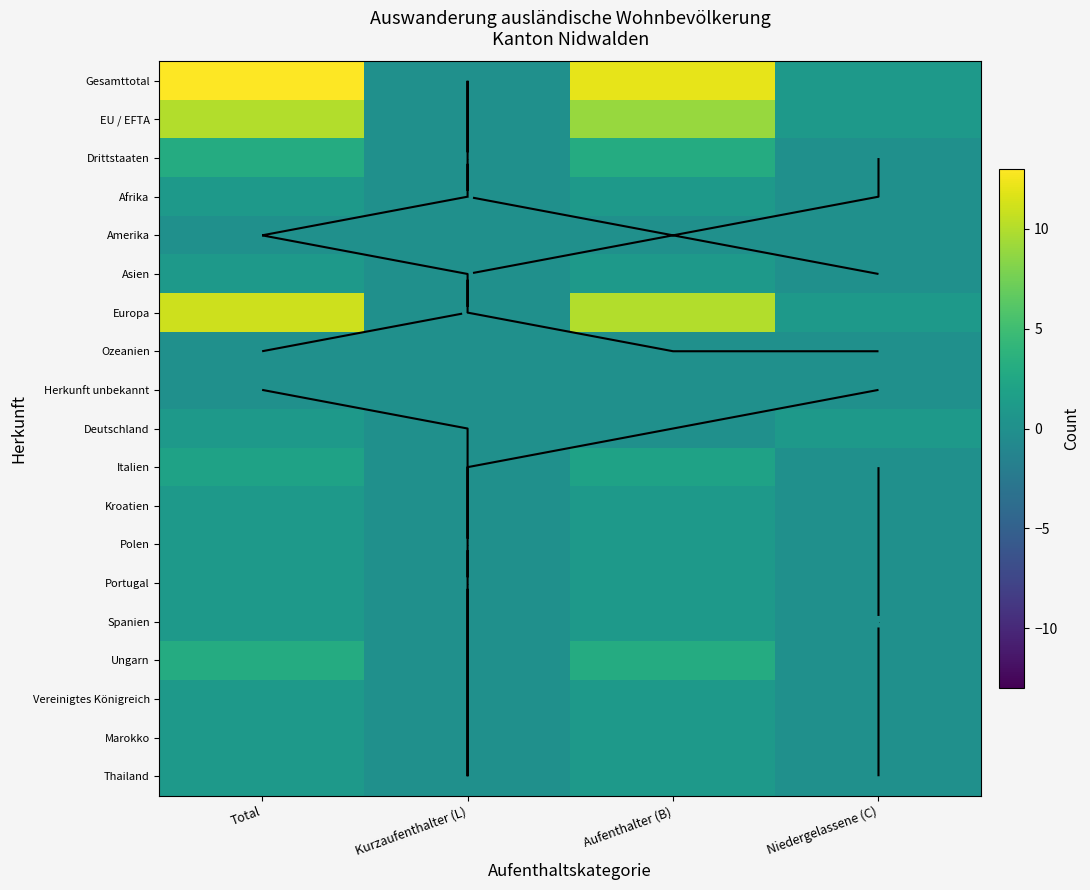

What is the greatest value displayed?

13